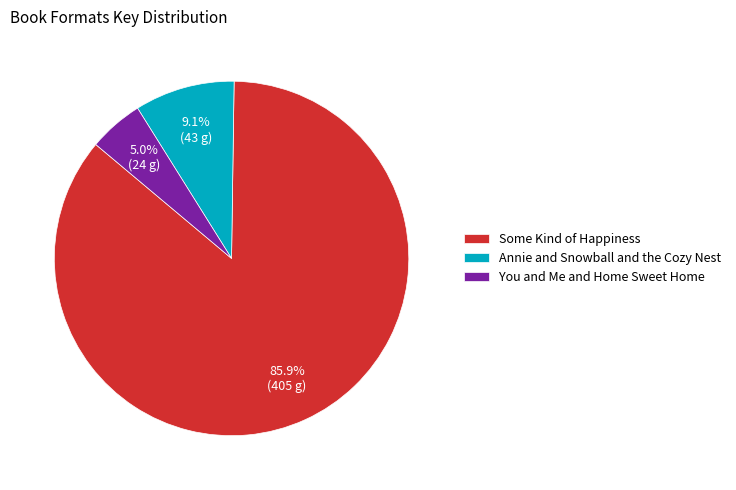

Does Some Kind of Happiness represent more than half of the total?

Yes